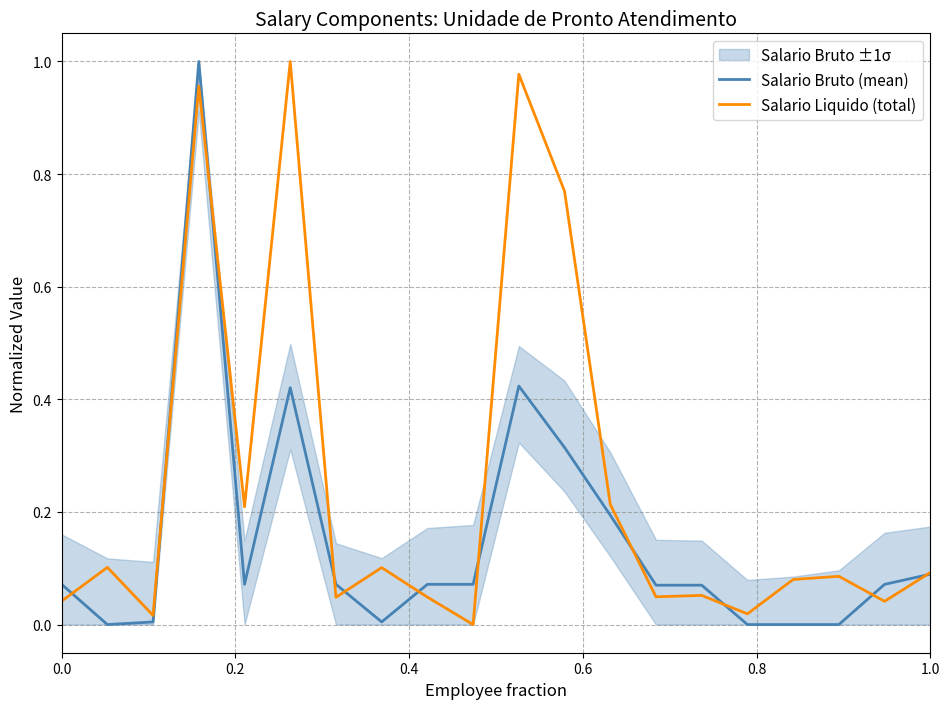

True or false: Salario Liquido (total) has a value of 0.0 at 1.0.

False